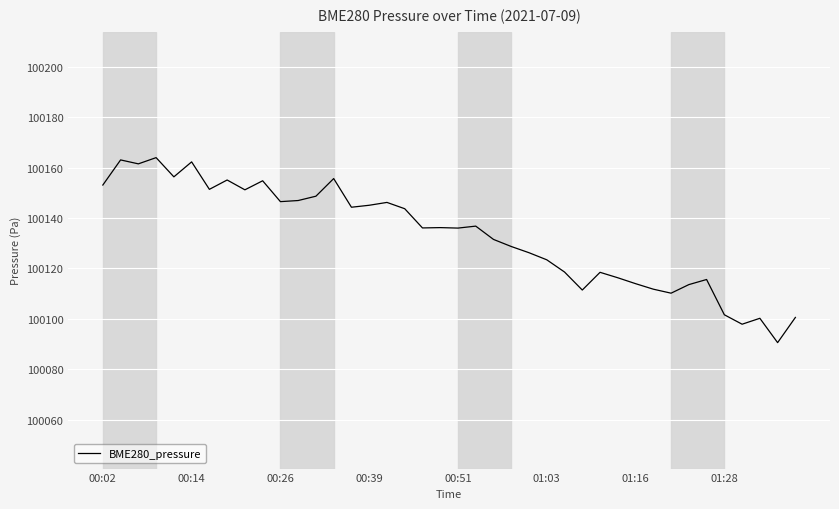

Which category has the lowest value across all series?

38